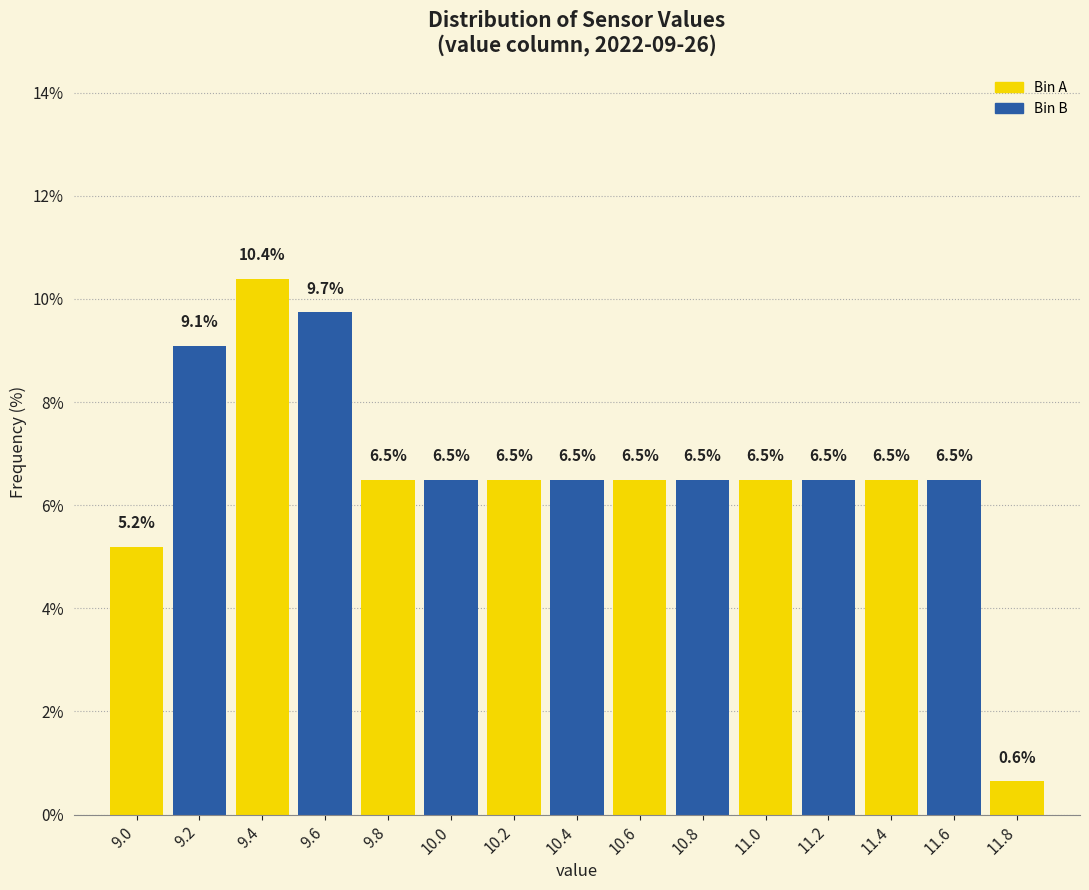

Reading left to right, list every bar in this chart as the range it spans on the x-axis followed by its height.

8.9 to 9.1: 5.2
9.1 to 9.3: 9.1
9.3 to 9.5: 10.4
9.5 to 9.7: 9.7
9.7 to 9.9: 6.5
9.9 to 10.1: 6.5
10.1 to 10.3: 6.5
10.3 to 10.5: 6.5
10.5 to 10.7: 6.5
10.7 to 10.9: 6.5
10.9 to 11.1: 6.5
11.1 to 11.3: 6.5
11.3 to 11.5: 6.5
11.5 to 11.7: 6.5
11.7 to 11.9: 0.6